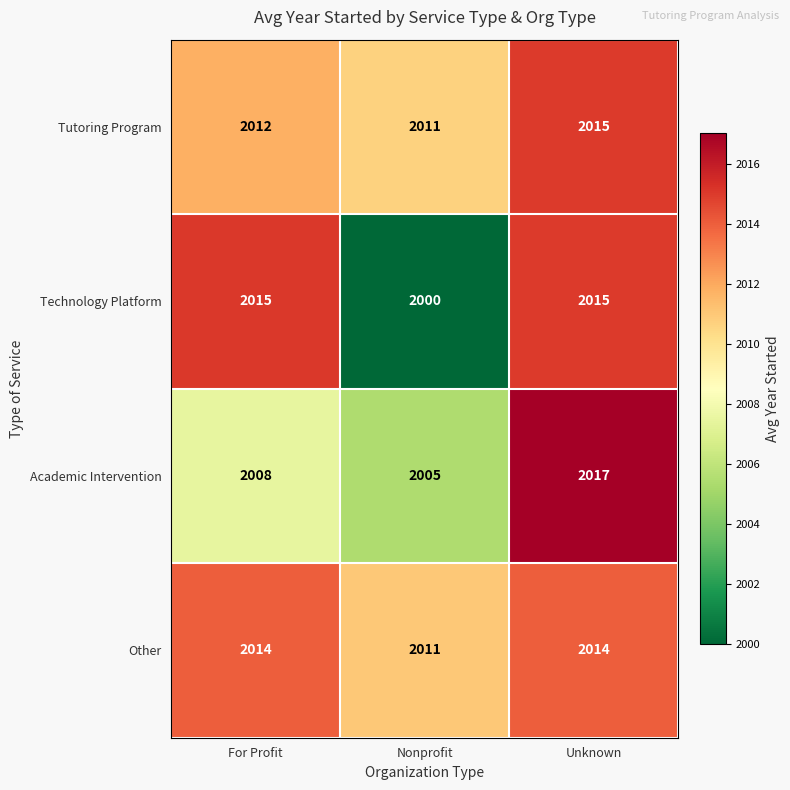

Reading right to left, transcribe all the data shown in this chart.

Tutoring Program: Unknown=2015	Nonprofit=2011	For Profit=2012
Technology Platform: Unknown=2015	Nonprofit=2000	For Profit=2015
Academic Intervention: Unknown=2017	Nonprofit=2005	For Profit=2008
Other: Unknown=2014	Nonprofit=2011	For Profit=2014